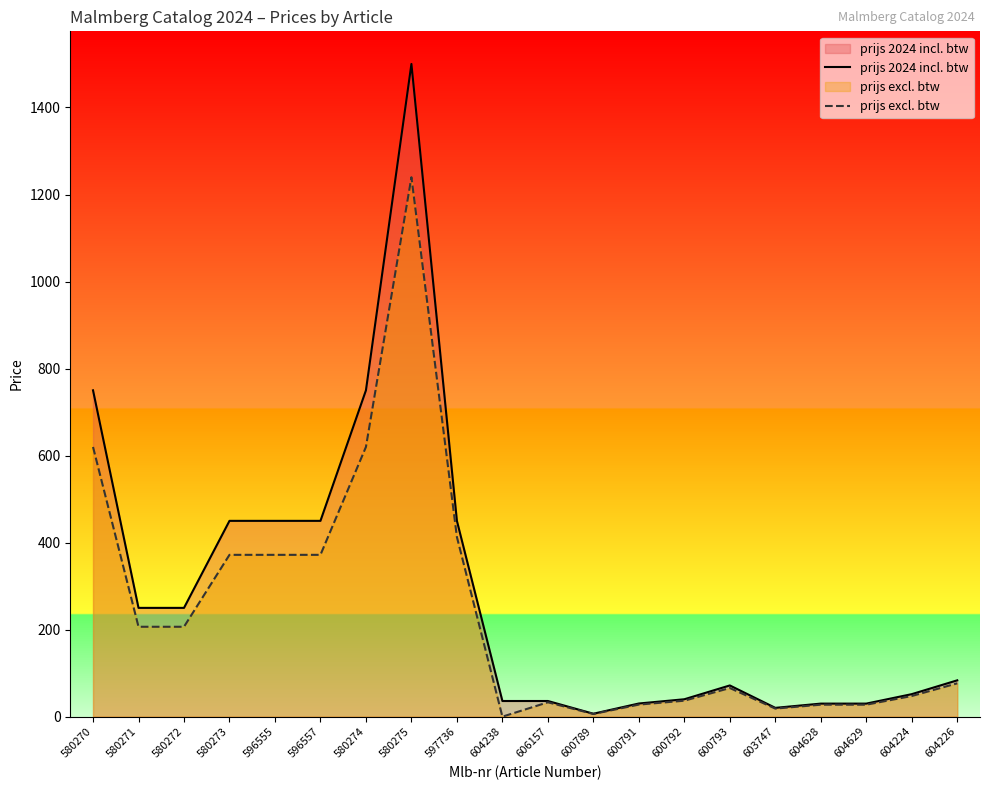

In prijs excl. btw, how many points are higher than both neighbors (excluding endpoints)?

3